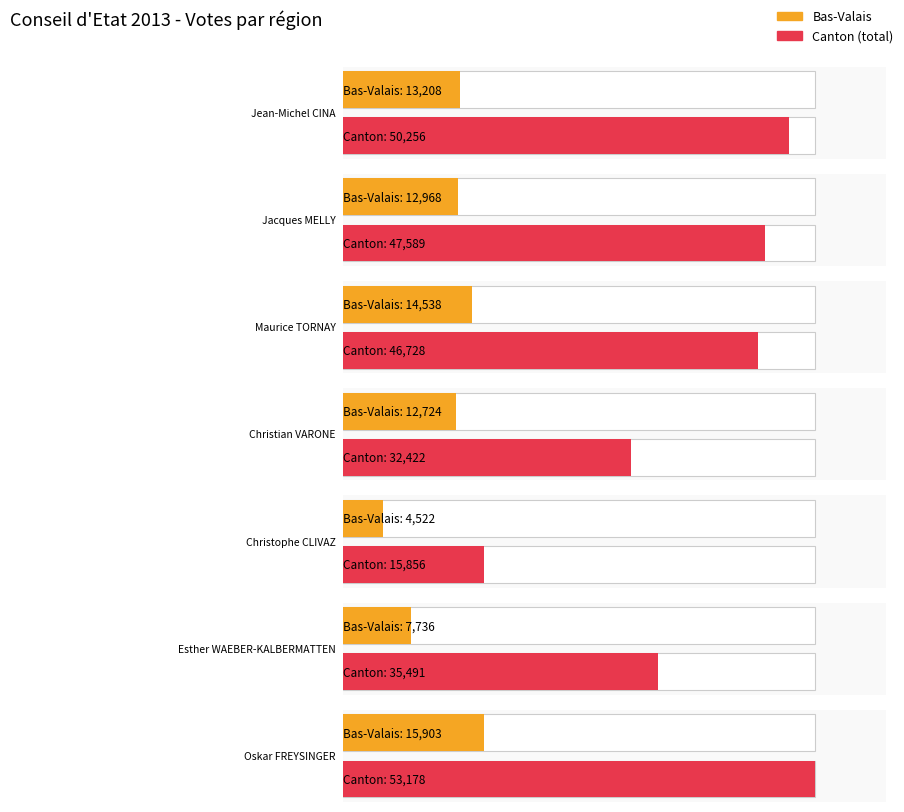

Which series has the largest total across all categories?

Canton